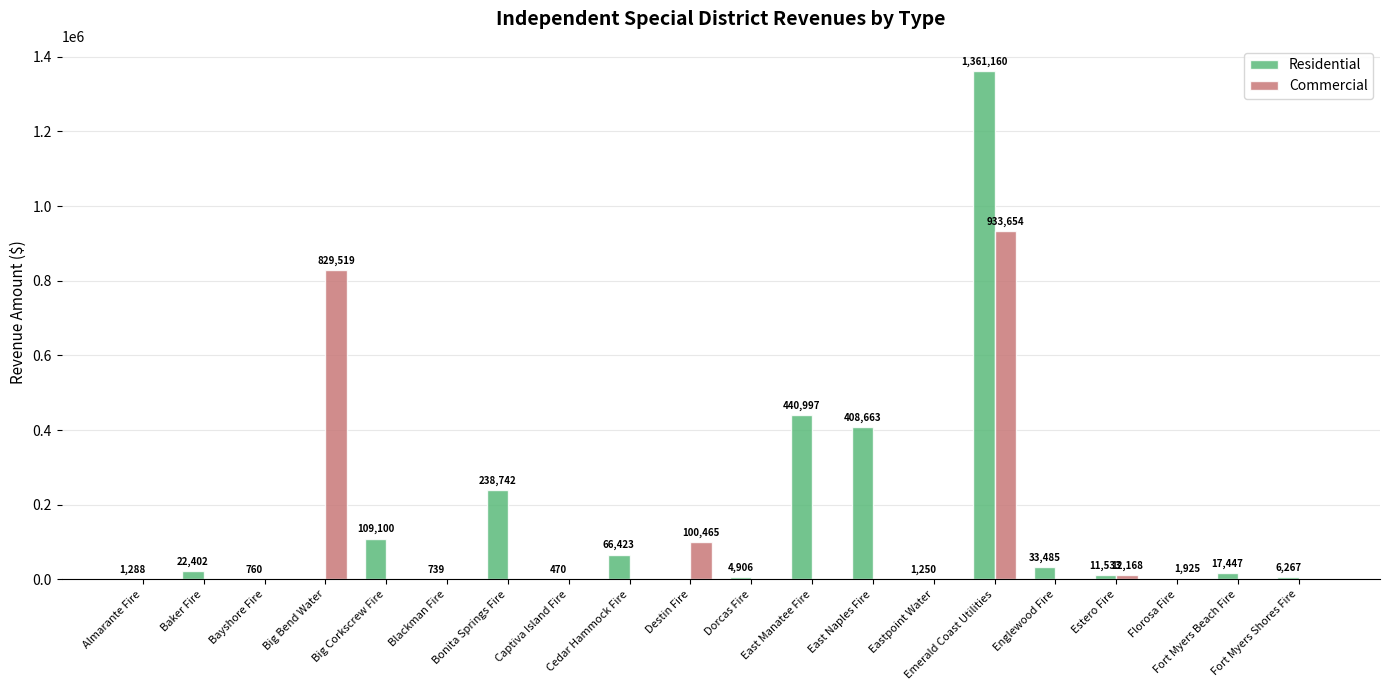

How many groups of bars are there?

20